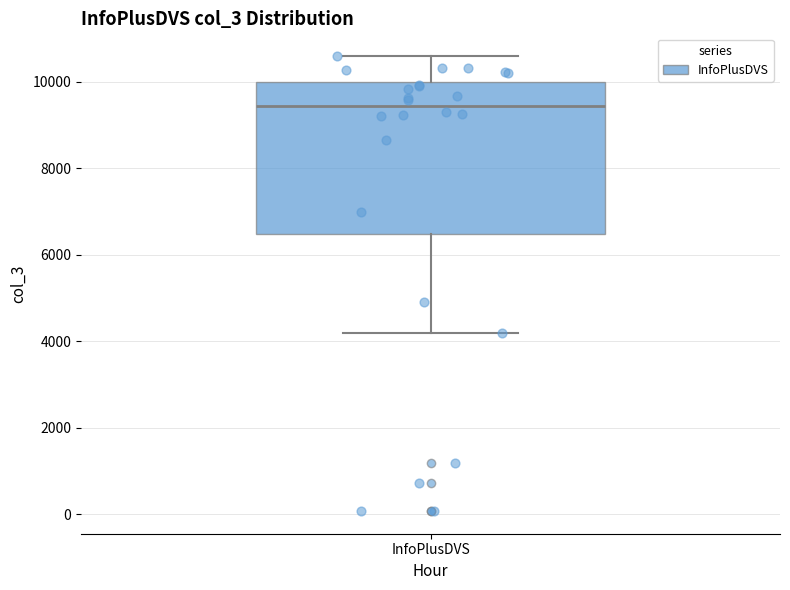

Where does the upper whisker of the box for InfoPlusDVS end on the y-axis? The values are not printed on the chart, so give them approximately, as read against the axis.

10600